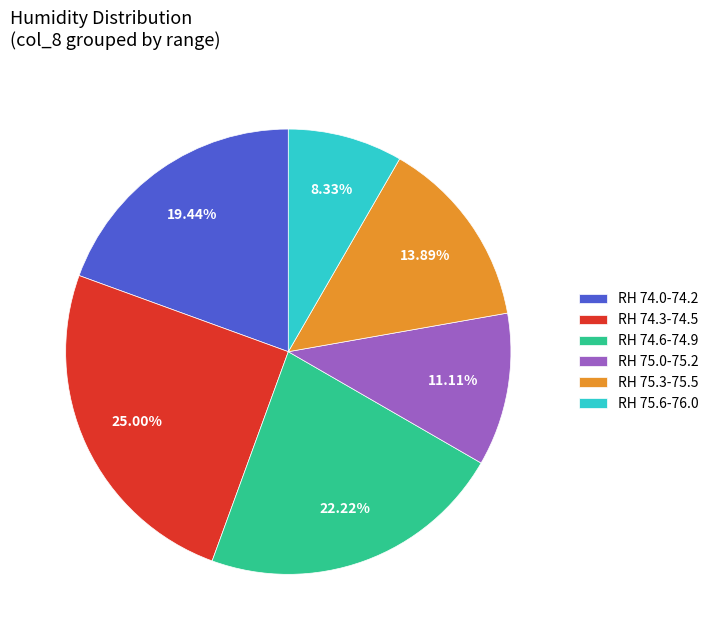

How many slices are in this pie chart?

6